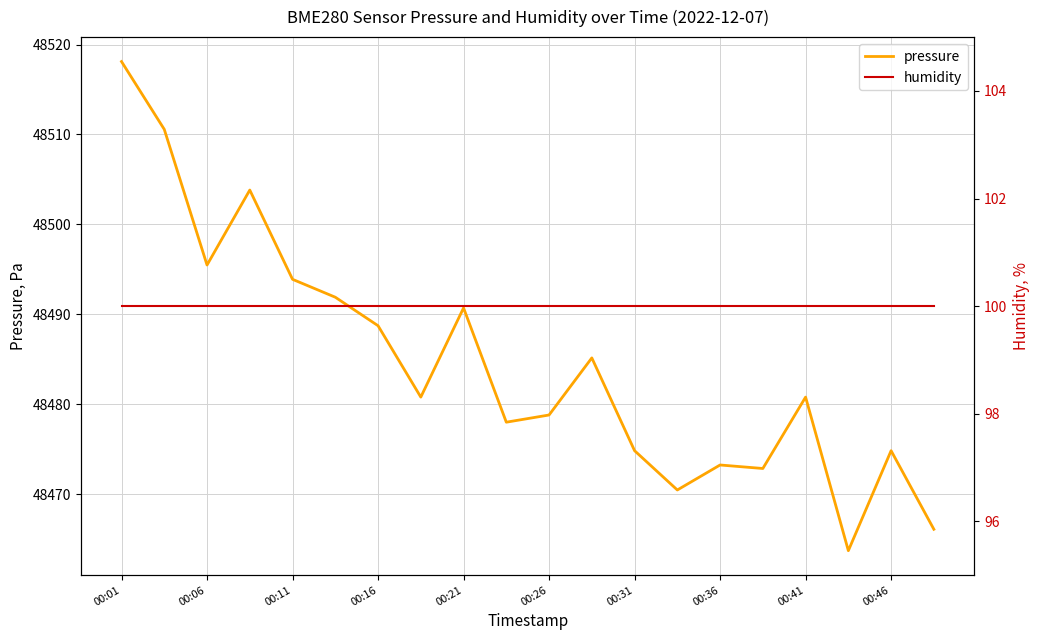

What is the highest value of the pressure series?

48518.1